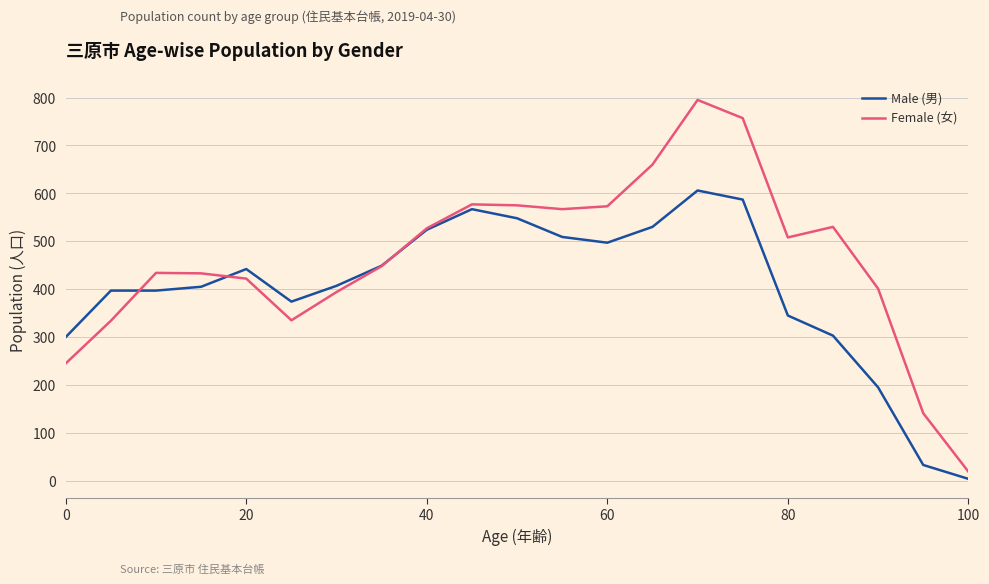

At how many categories does at least one series exceed 495?

10